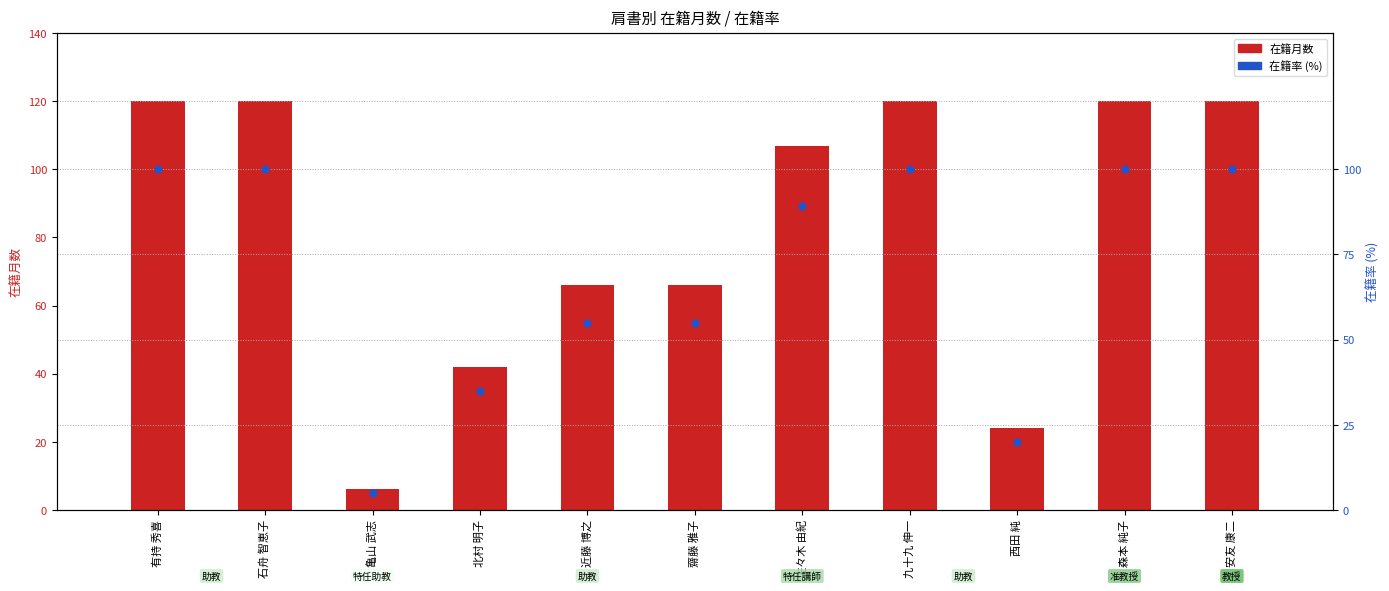

What is the total value across all series at 九十九 伸一?

220.0